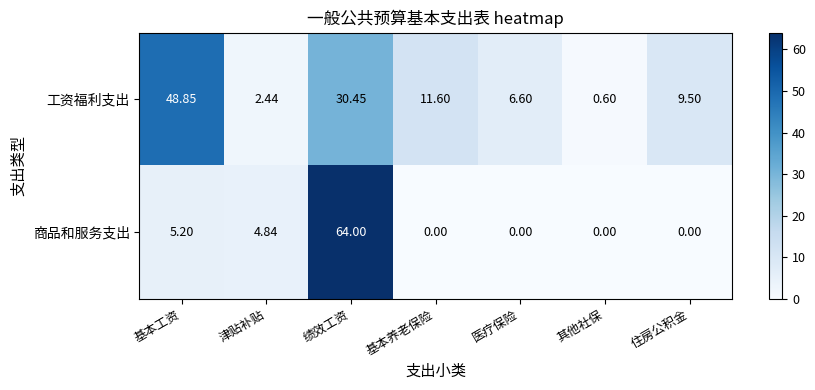

Which label corresponds to the largest value in the chart?

绩效工资